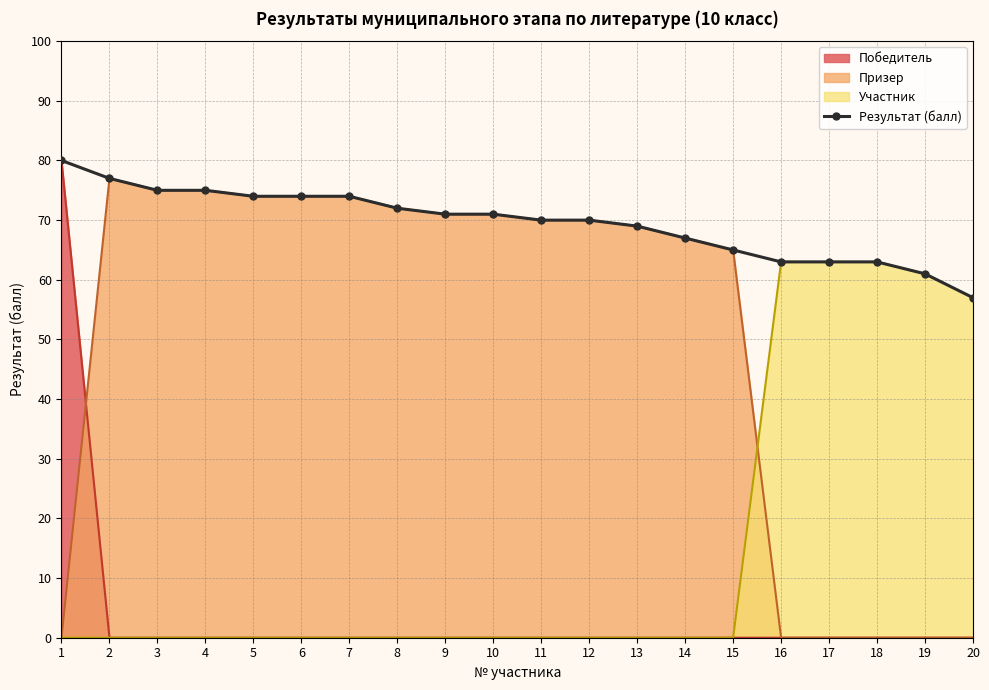

Reading right to left, list all the values displayed in this chart.

57	61	63	63	63	65	67	69	70	70	71	71	72	74	74	74	75	75	77	80